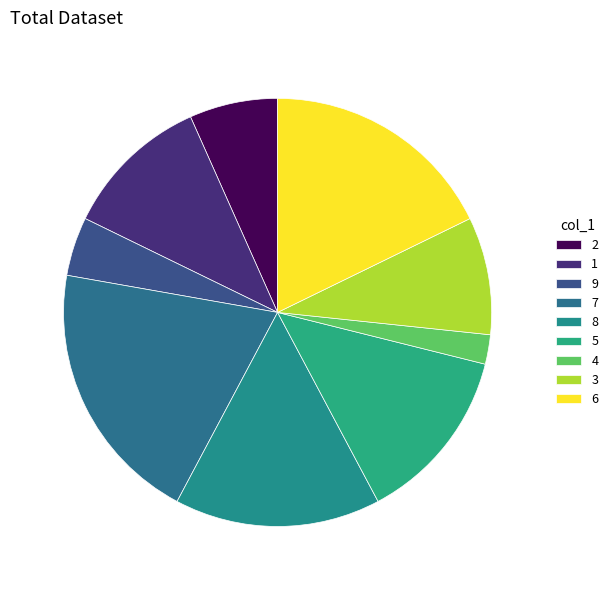

Which has a higher value, 1 or 5?

5